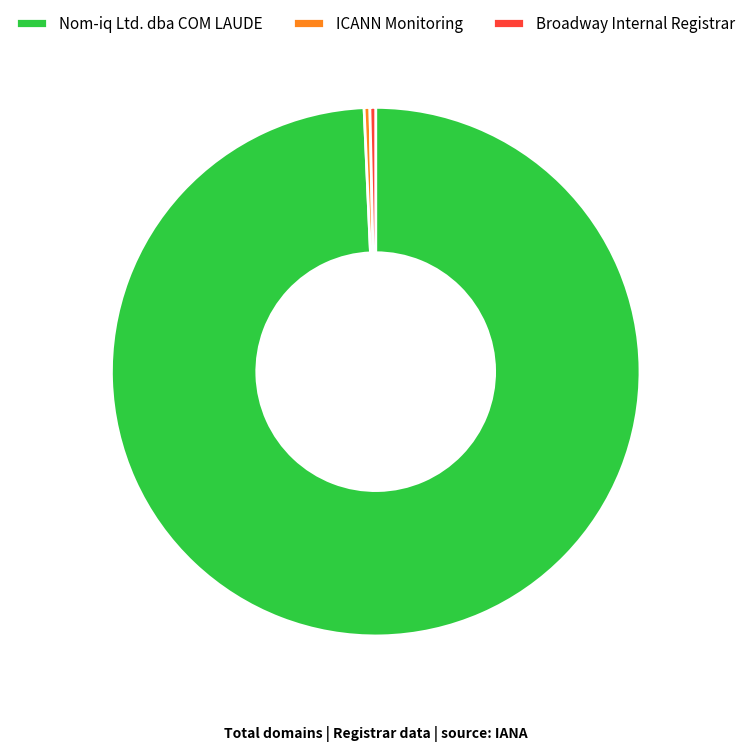

Is ICANN Monitoring the majority of the pie?

No